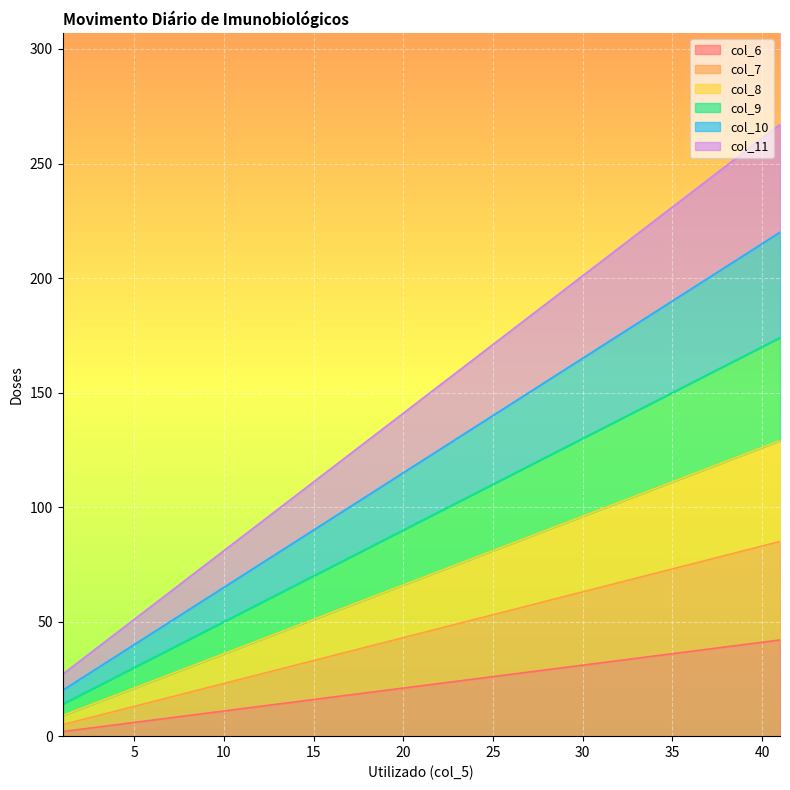

At which label is col_9 closest to 94?

21